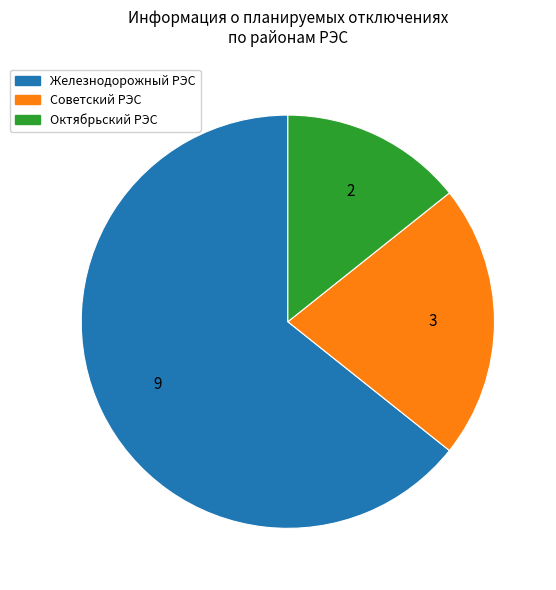

Which slice is the largest?

Железнодорожный РЭС